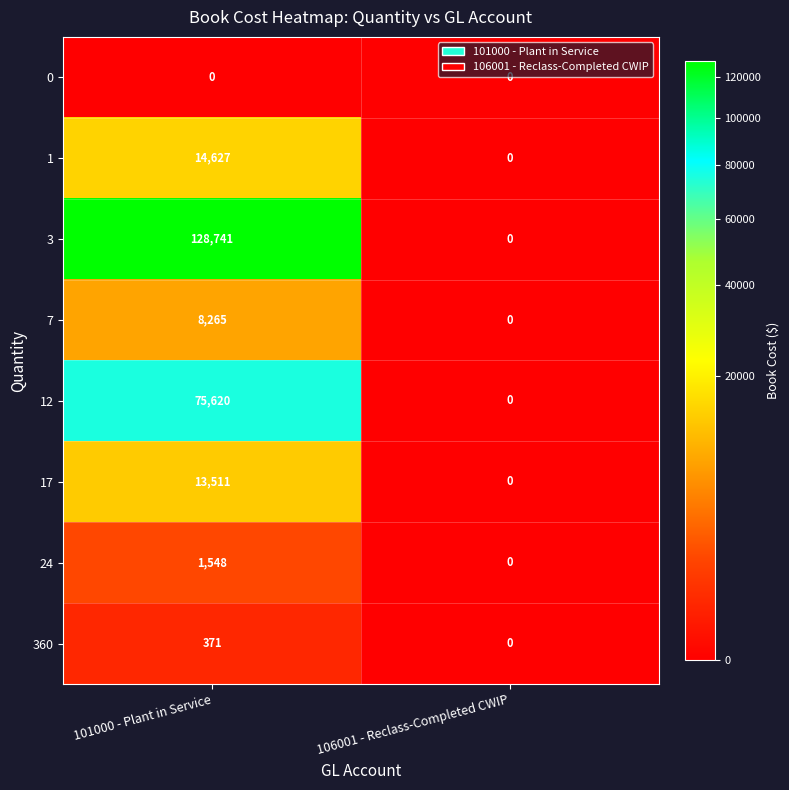

What is the sum of all 17 values?

13511